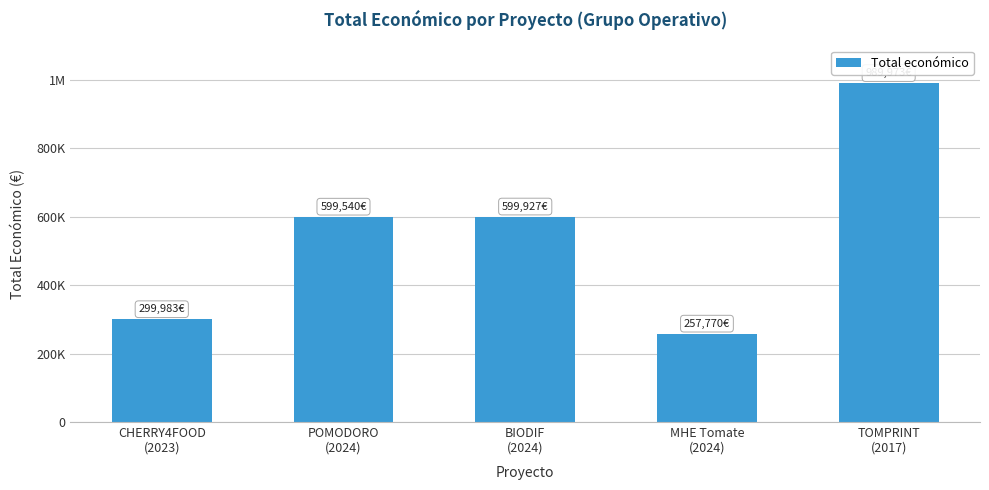

Where does the data first go above 599540?

BIODIF
(2024)